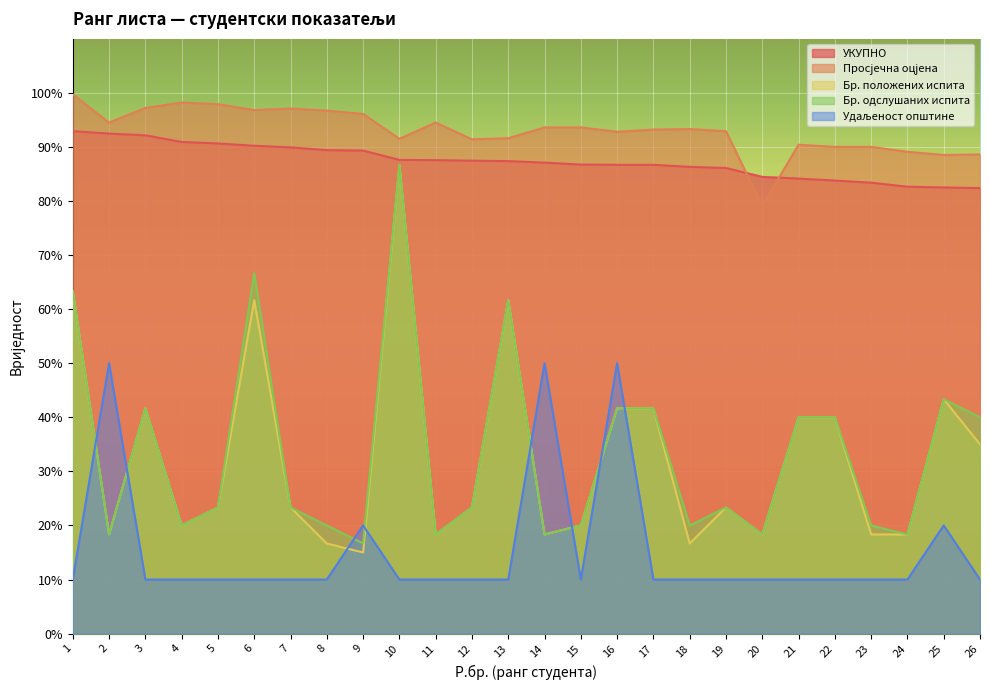

How many lines are shown in the chart?

5